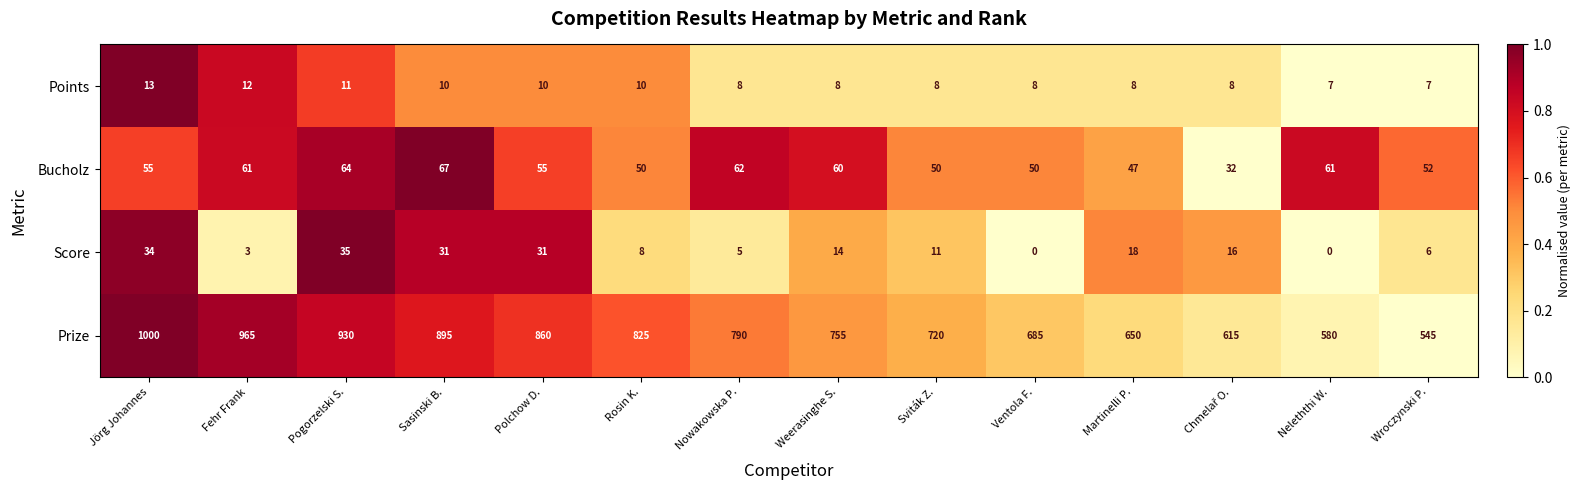

Which series has the widest spread of values?

Prize